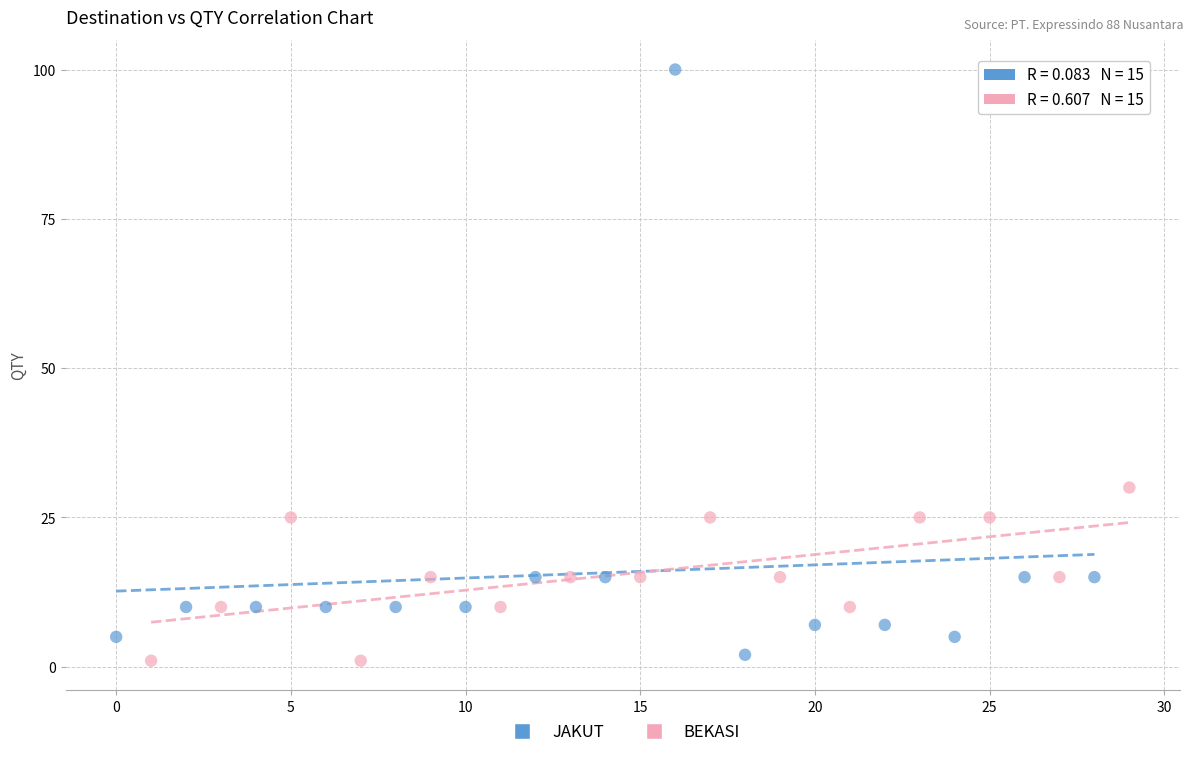

Which series reaches the maximum Y coordinate?

JAKUT